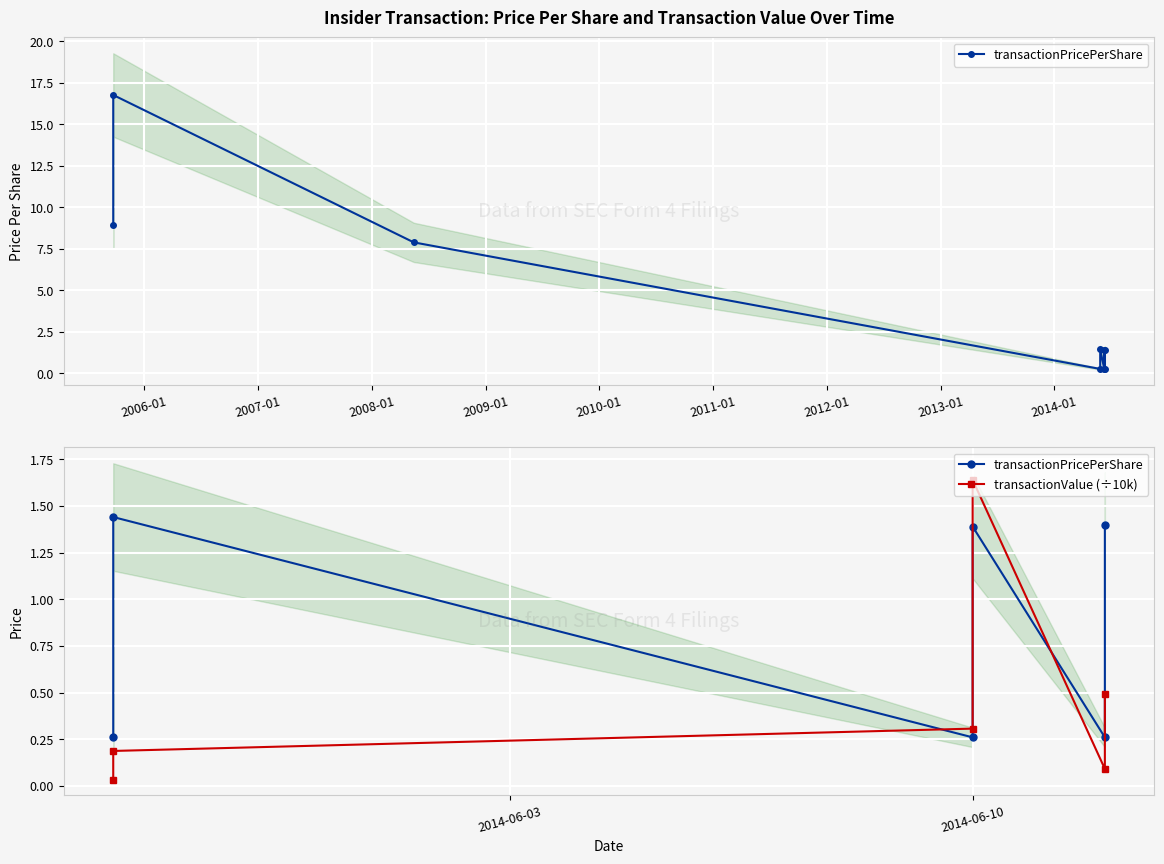

How many lines are shown in the chart?

2